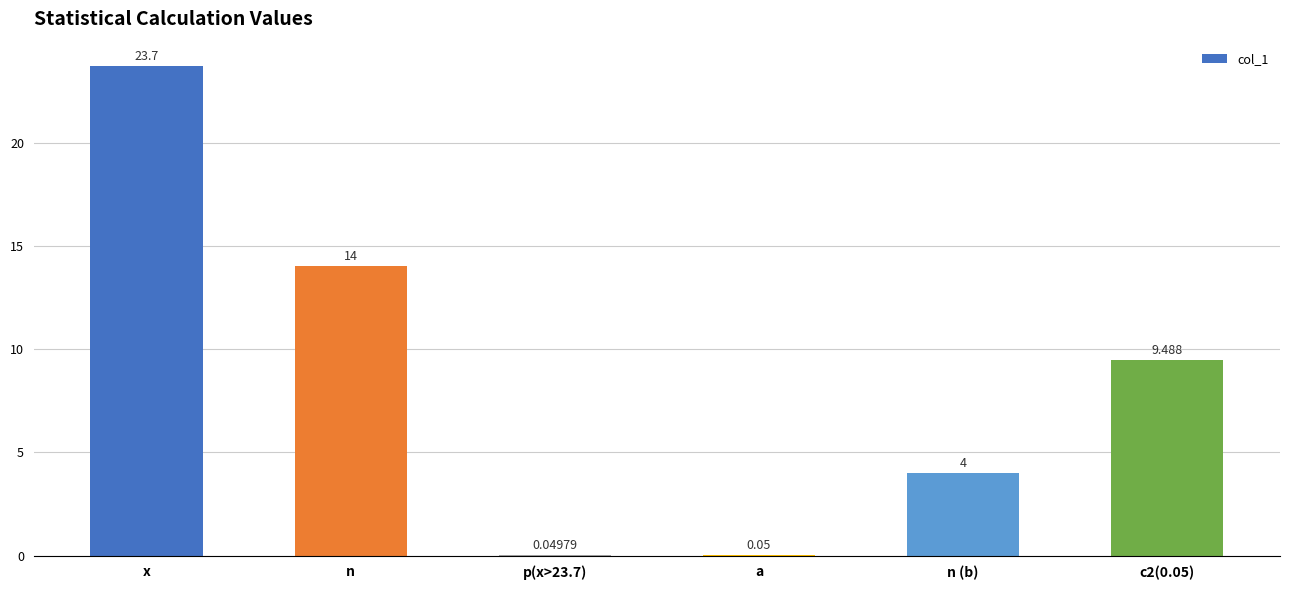

At which category does the chart reach its peak across all series?

x